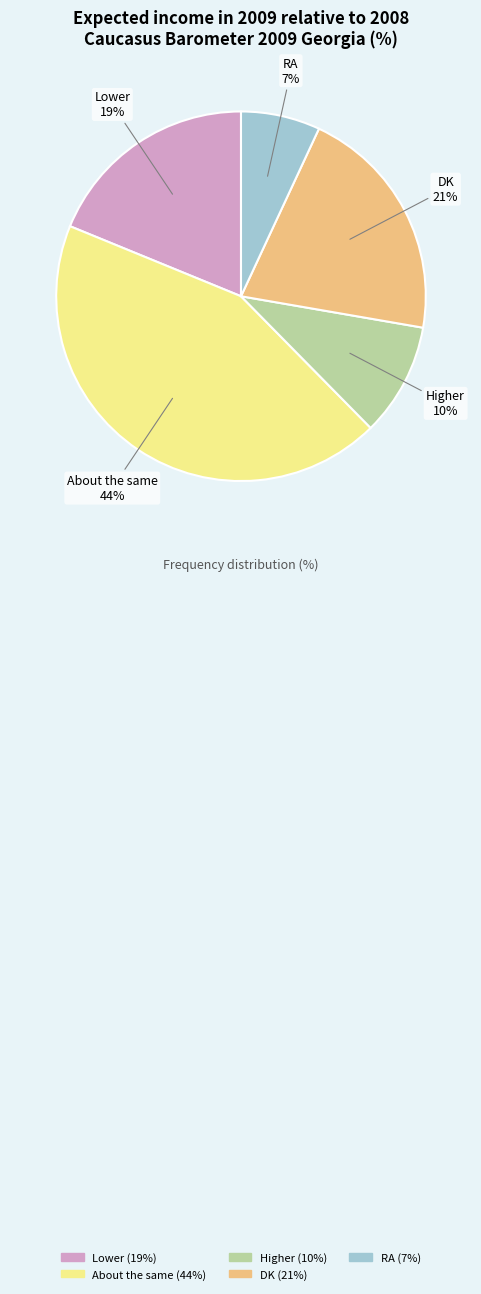

True or false: About the same accounts for 38% of the total.

False